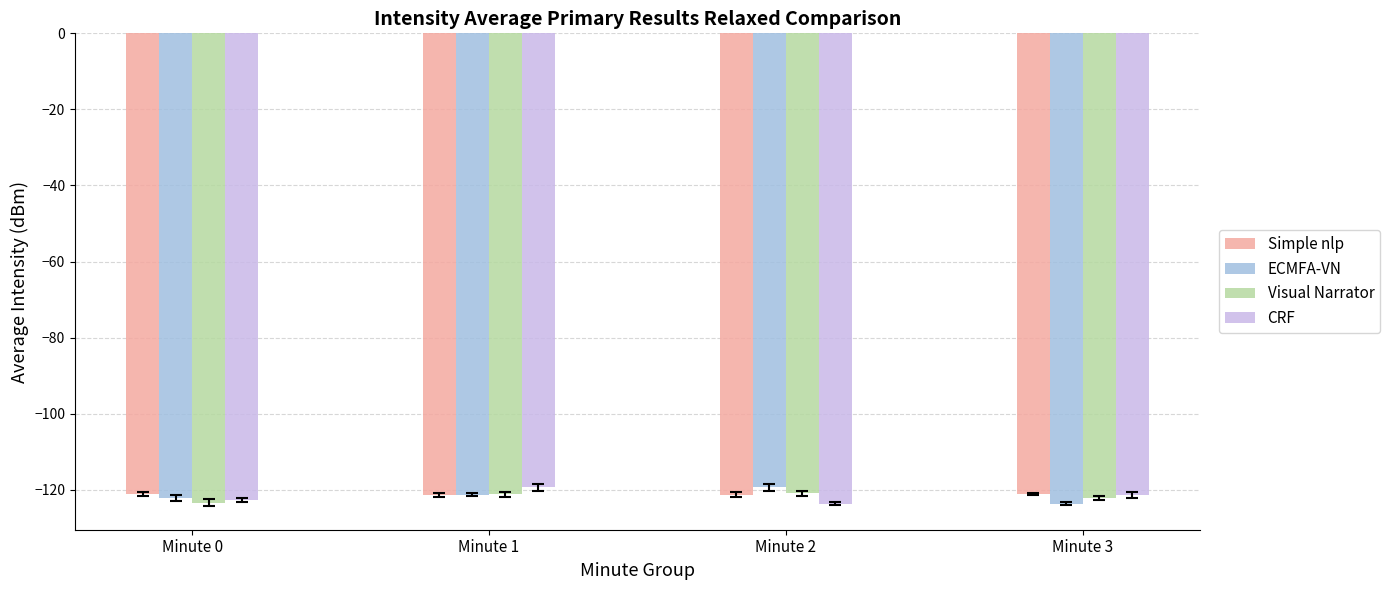

True or false: Visual Narrator has a value of -122.1 at Minute 3.

True